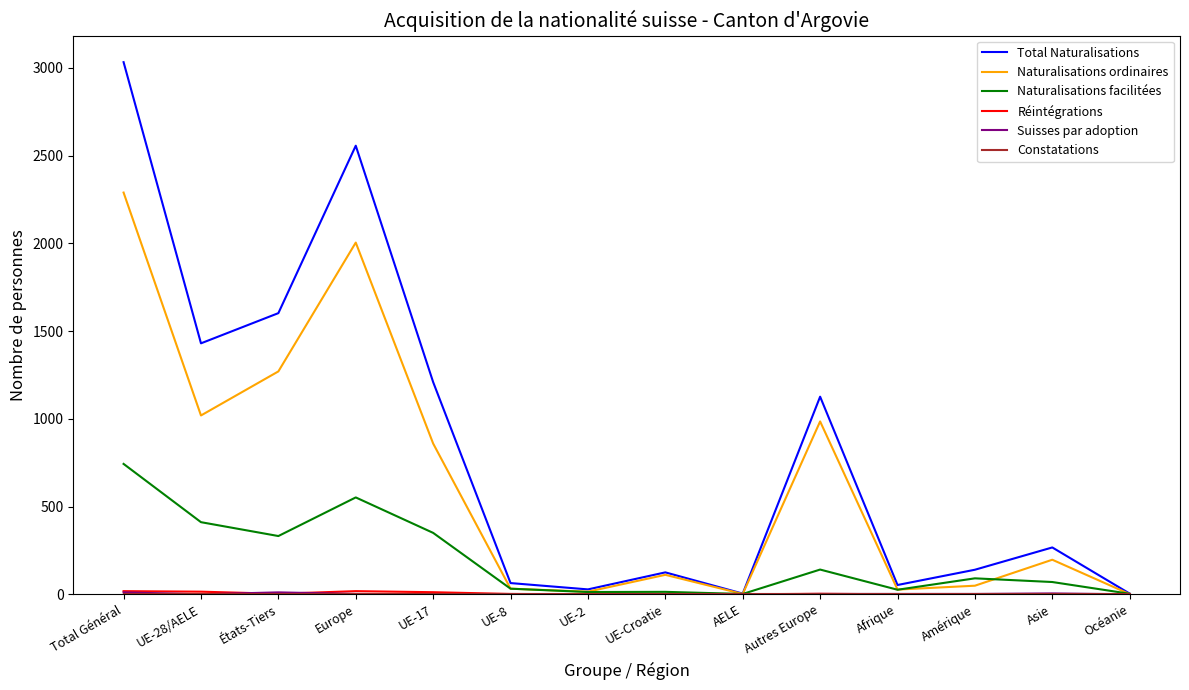

The value of Total Naturalisations at UE-28/AELE is 1430. True or false?

True